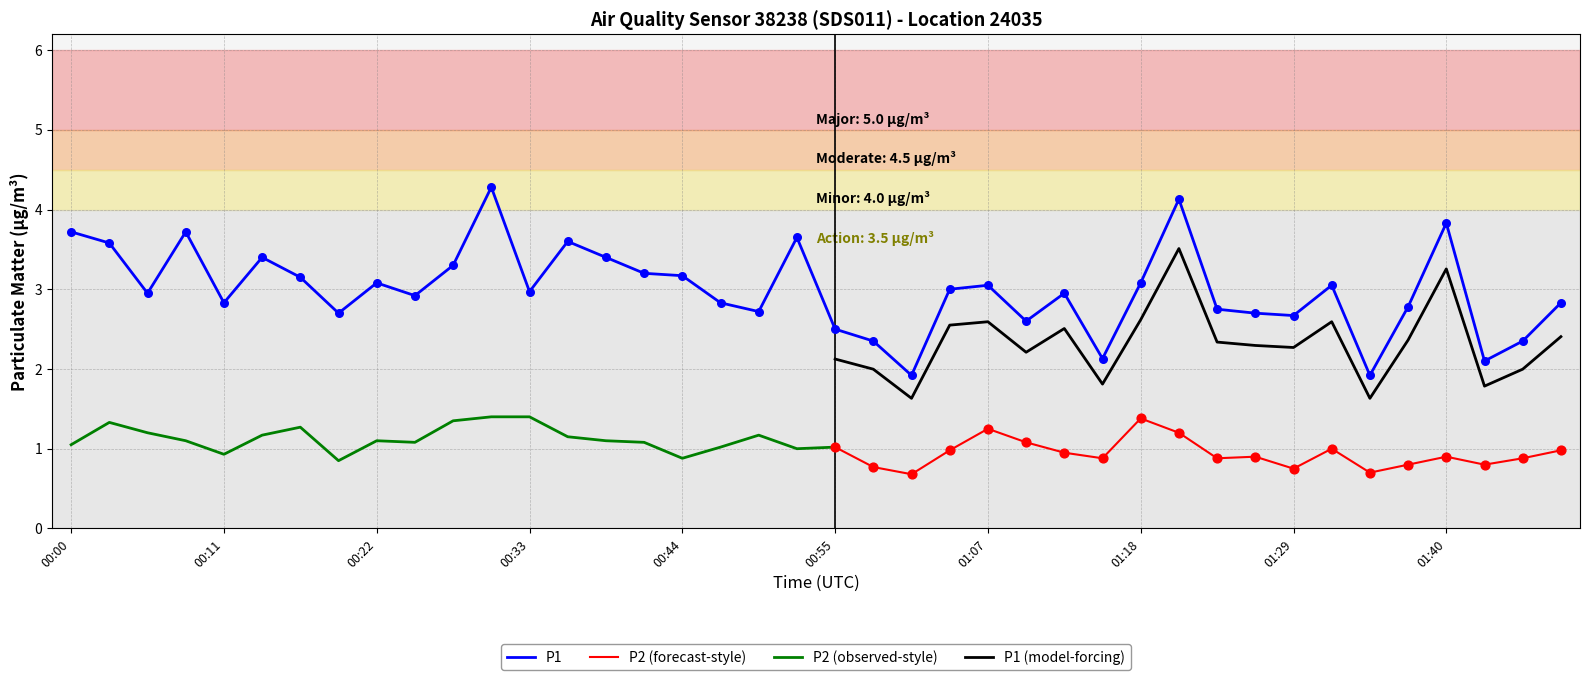

What is the ratio of the value at 00:05 to the value at 01:26?

1.1